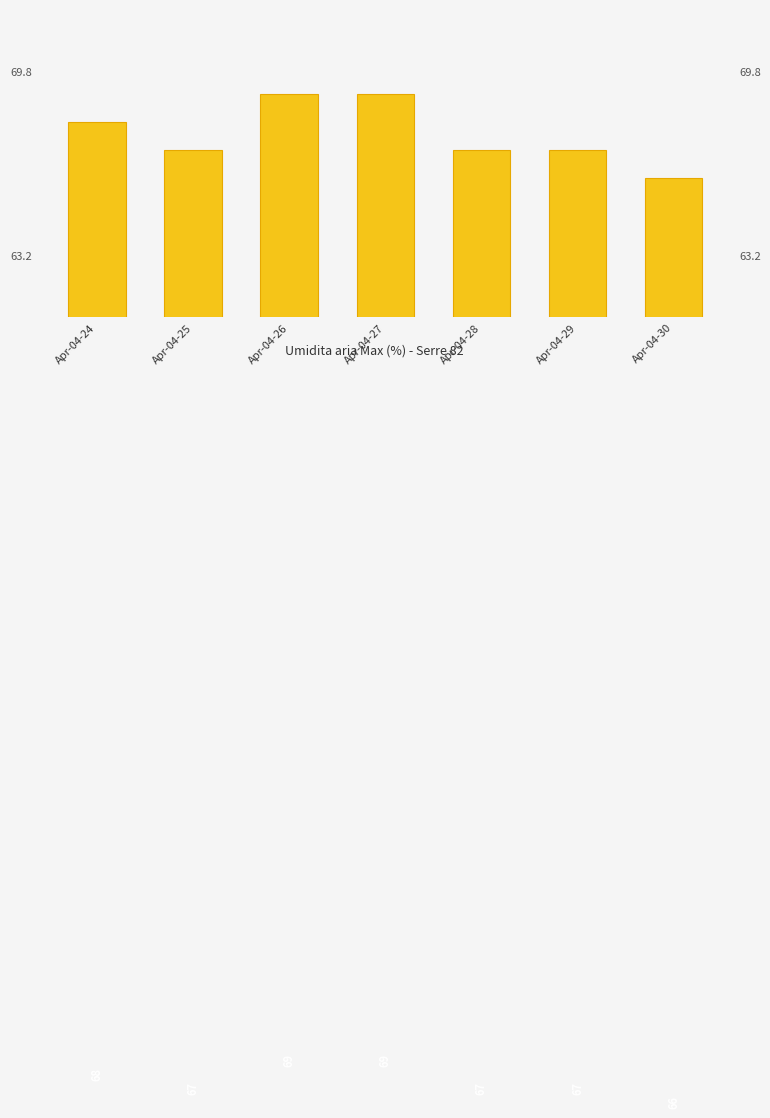

How many values are between 67 and 69?

6